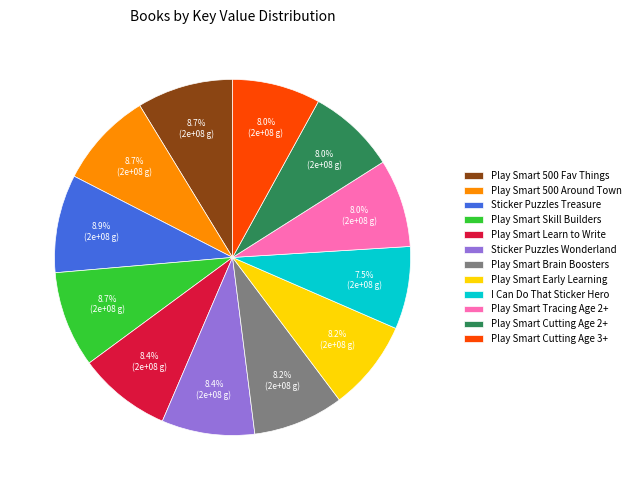

Which has a higher value, Play Smart Learn to Write or I Can Do That Sticker Hero?

Play Smart Learn to Write